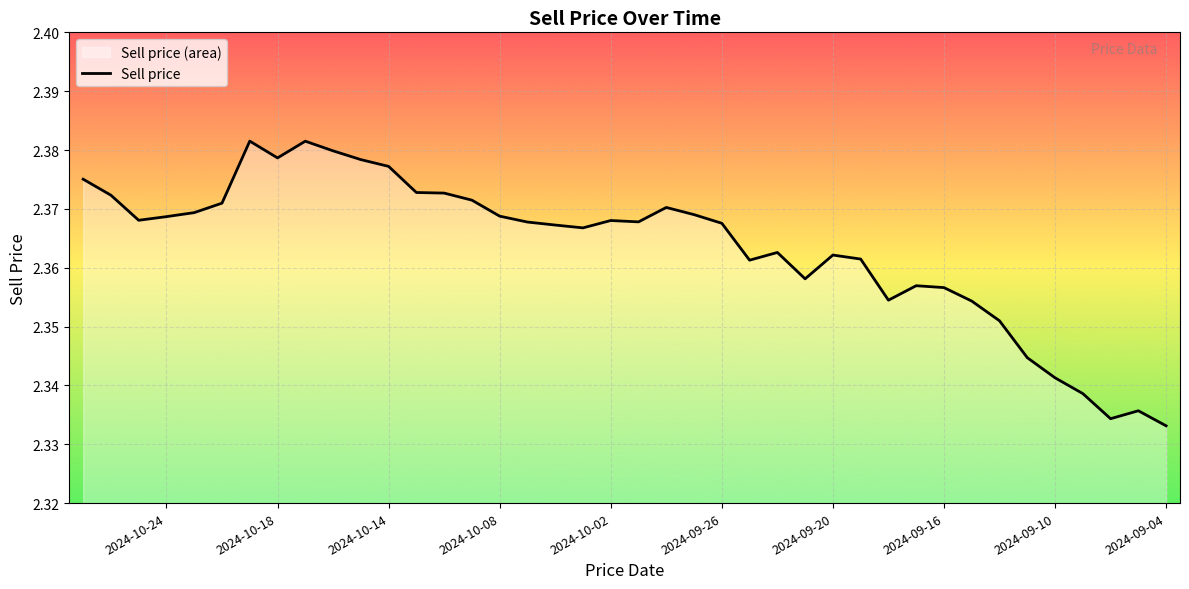

What is the value of the 40th point from the left?

2.3